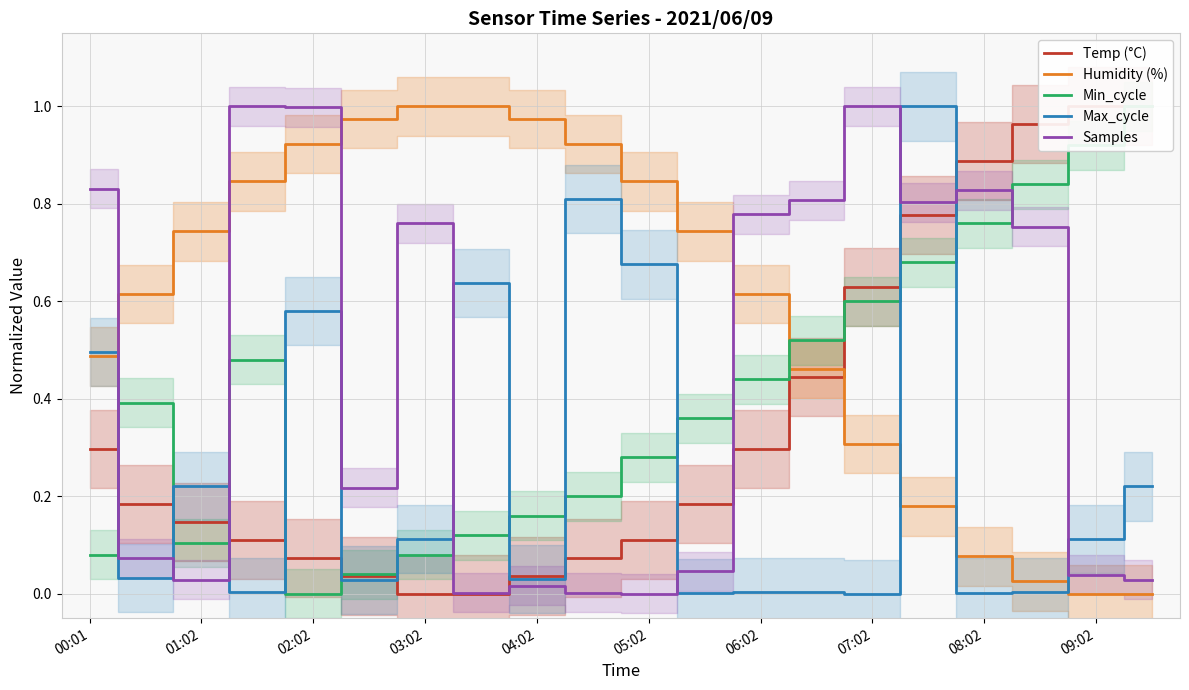

Is the value of Humidity (%) at 09:02 greater than the value of Max_cycle at 02:02?

No